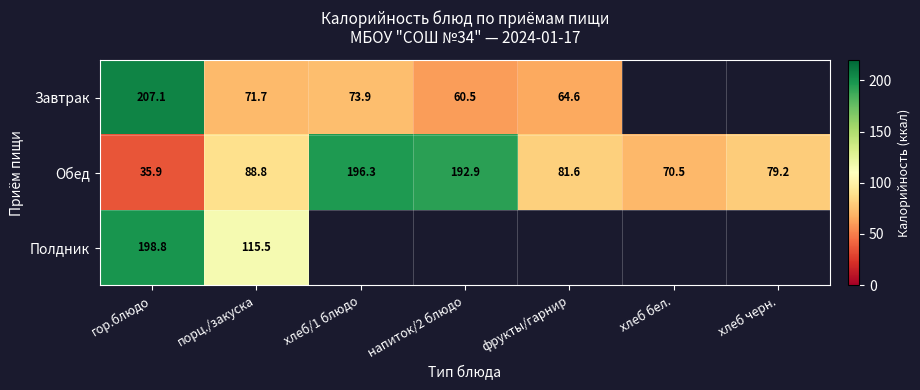

What is the spread (max minus min) of values at порц./закуска?

43.8